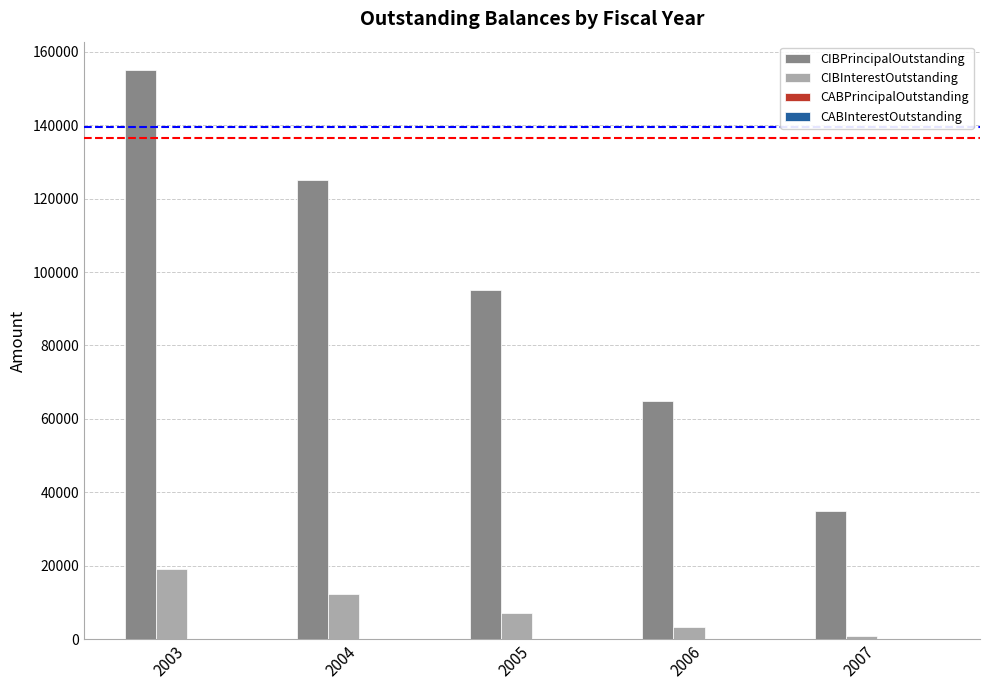

At 2006, list the series in order from largest to smallest.

CIBPrincipalOutstanding, CIBInterestOutstanding